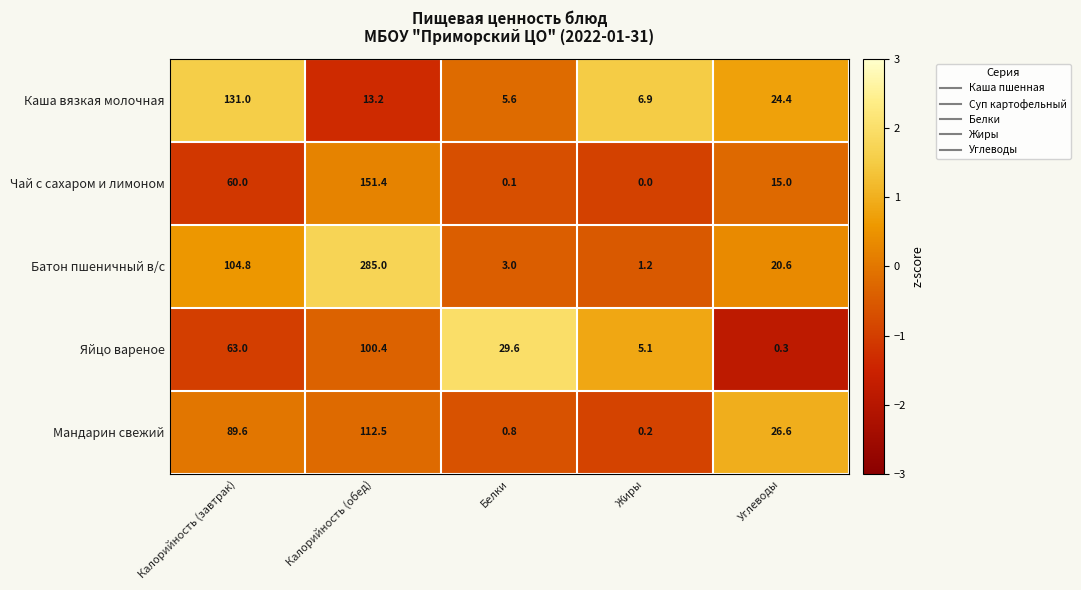

The Яйцо вареное series shows 52.4 at Белки. True or false?

False